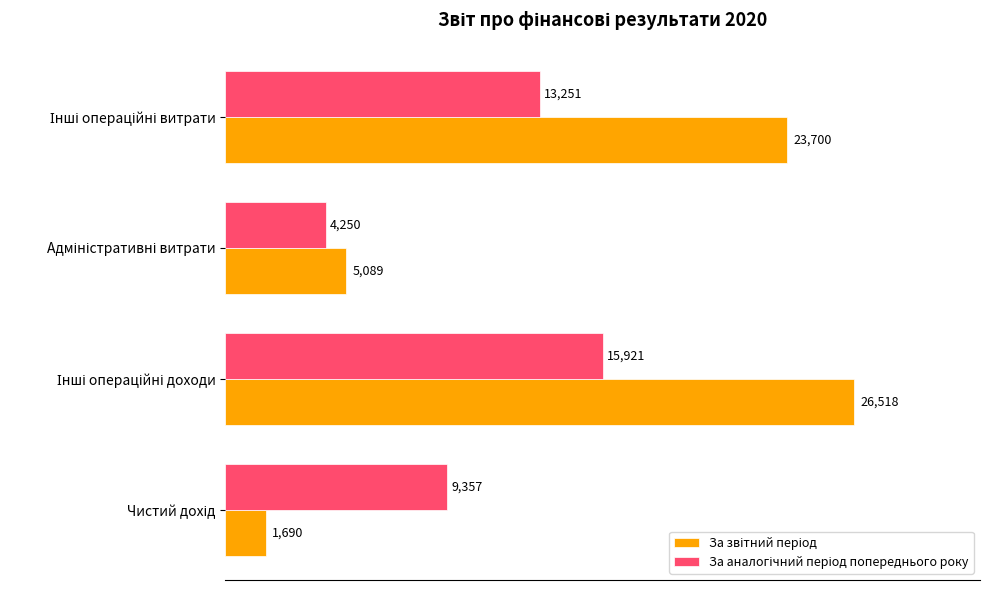

What is the smallest value displayed?

1690